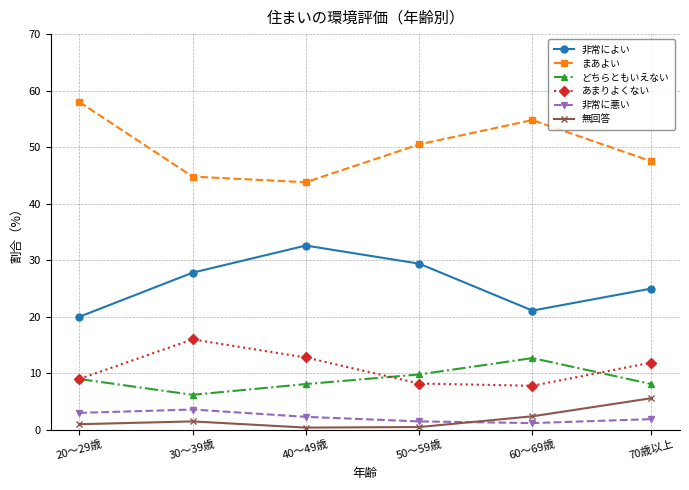

What is the difference between the maximum and second lowest values in the 非常に悪い series?

2.1